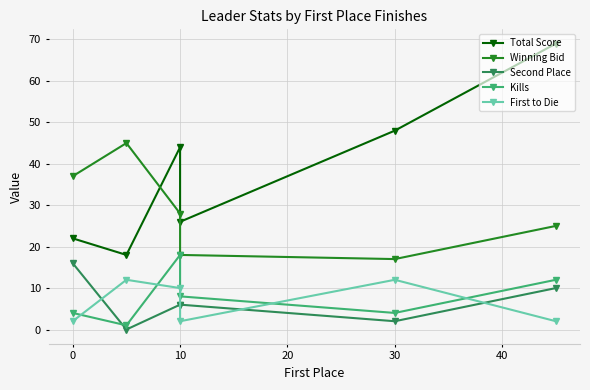

Does the chart display data point markers on the line(s)?

Yes